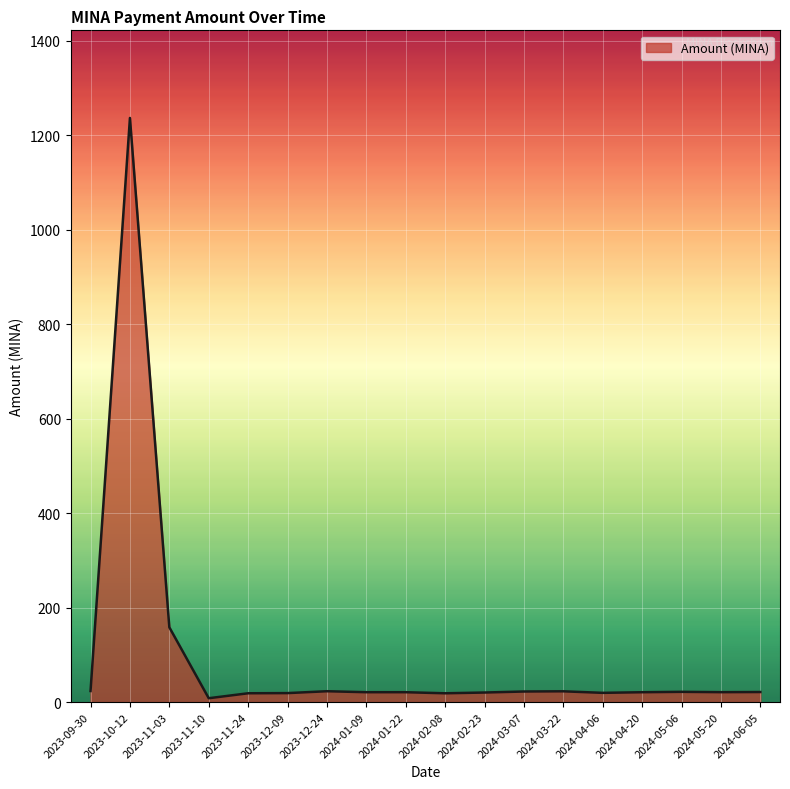

What is the sum of all values?

1717.2